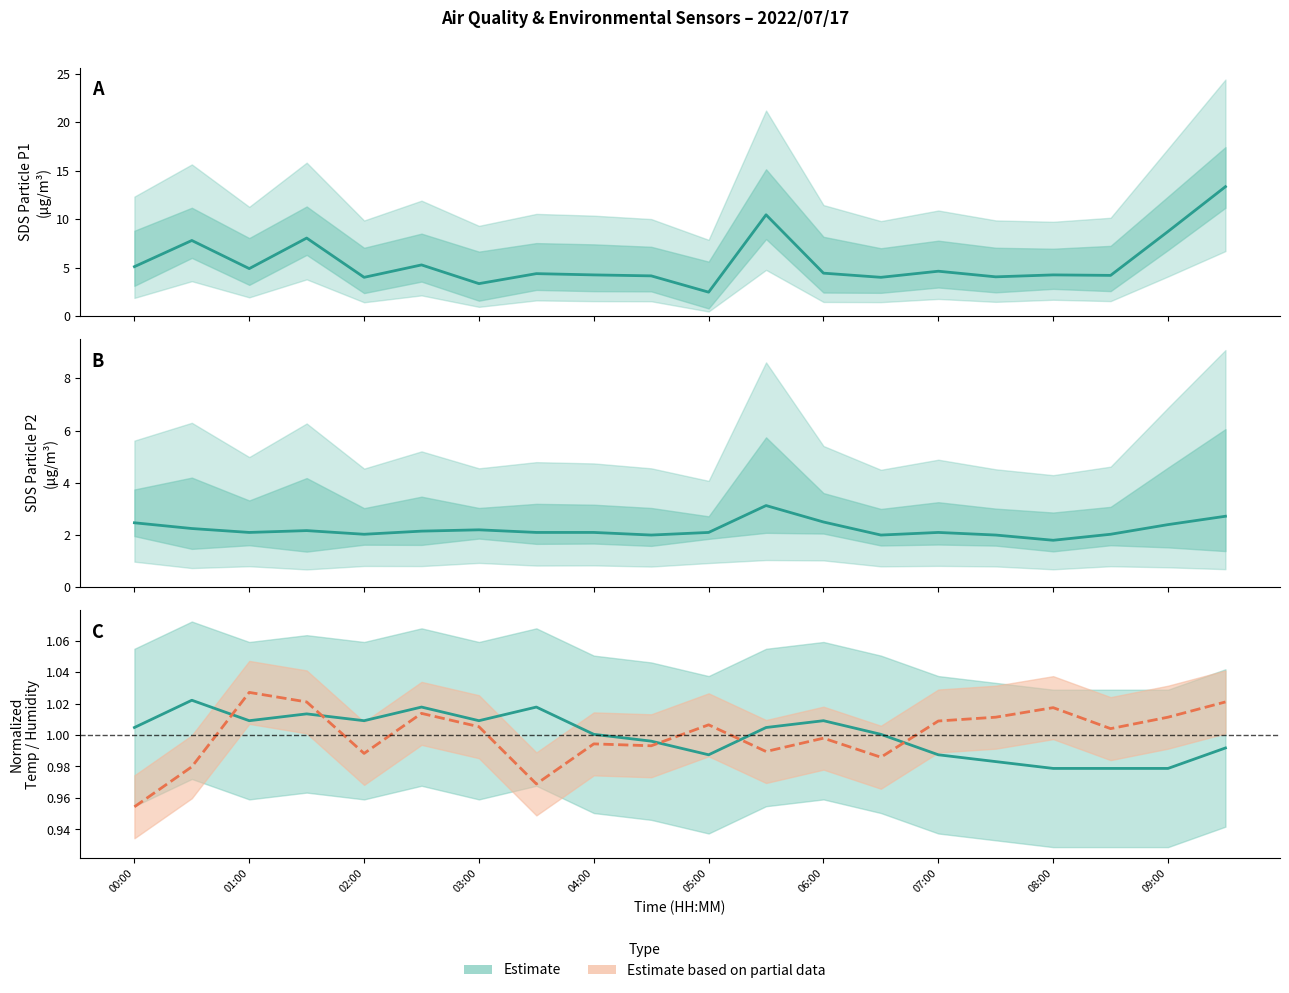

True or false: Humidity (Partial Est.) has more than 2 points higher than both neighbors.

True